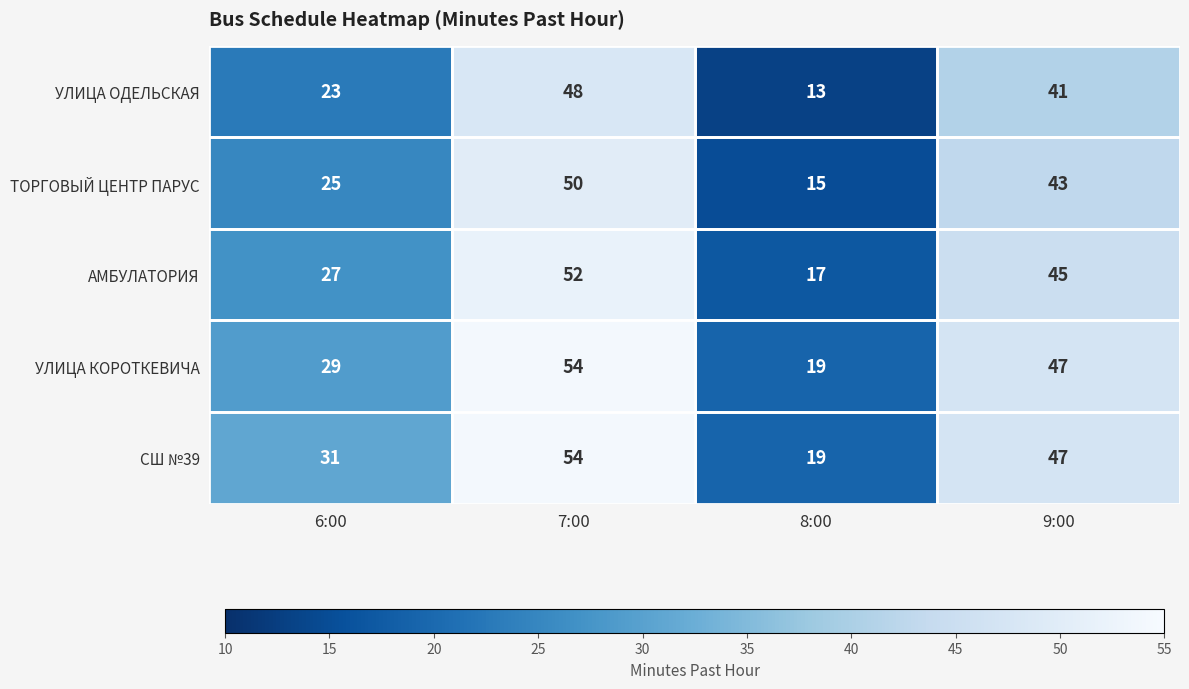

Rank the categories by СШ №39 value from highest to lowest.

7:00, 9:00, 6:00, 8:00